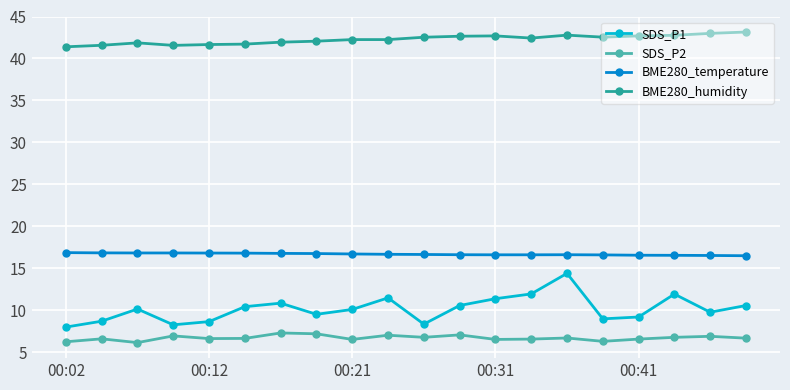

True or false: BME280_temperature and BME280_humidity cross at least once.

False